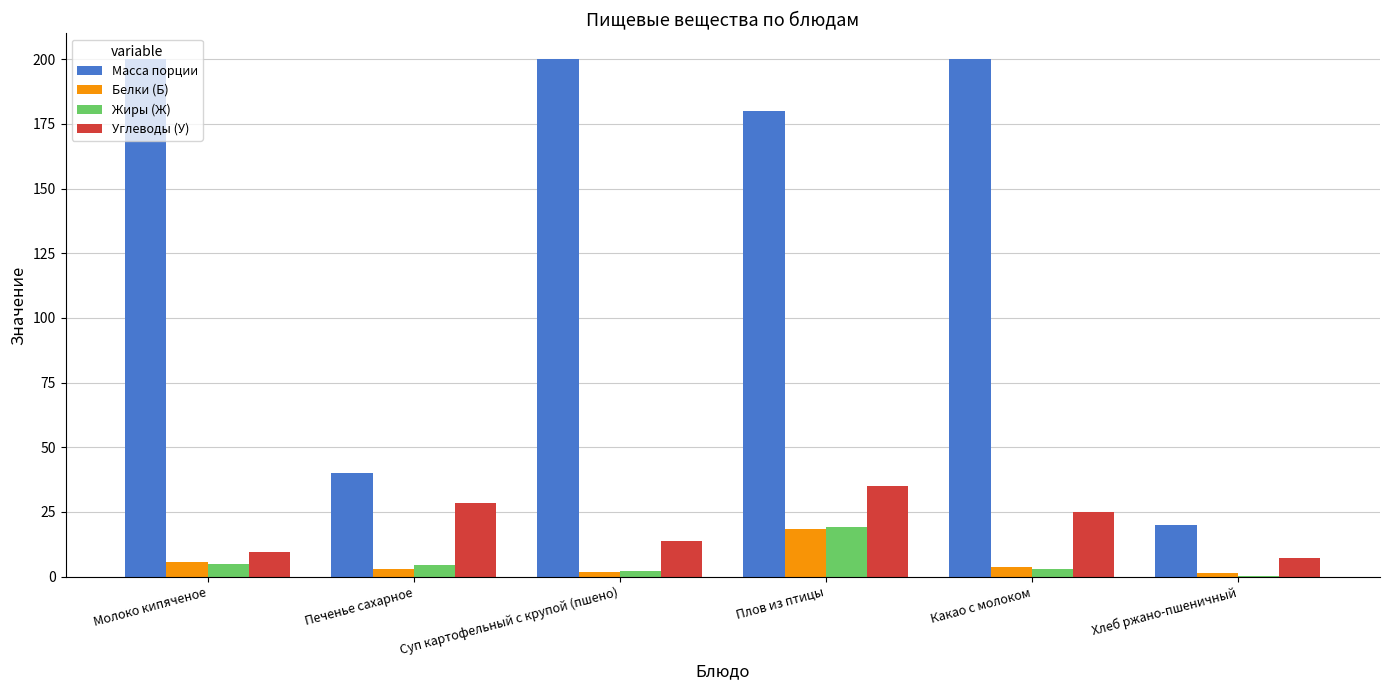

Which series changed the most between Печенье сахарное and Хлеб ржано-пшеничный?

Углеводы (У)